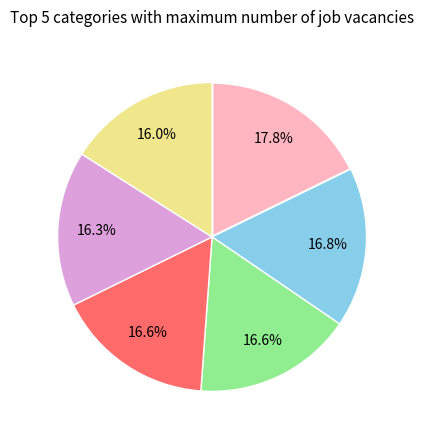

Count the number of slices in the pie.

6